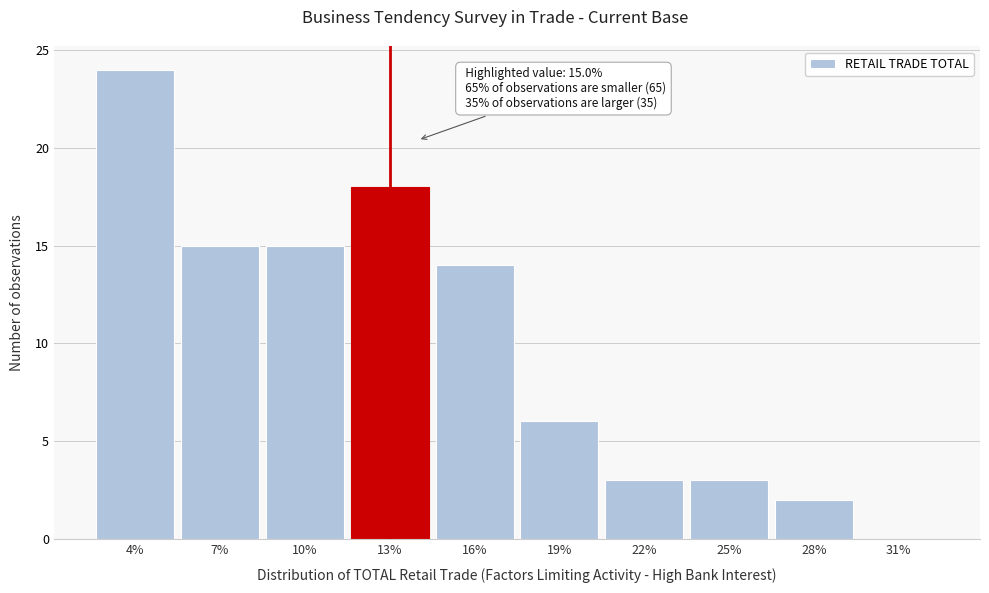

Reading right to left, list all the values displayed in this chart.

31%=0	28%=2	25%=3	22%=3	19%=6	16%=14	13%=18	10%=15	7%=15	4%=24